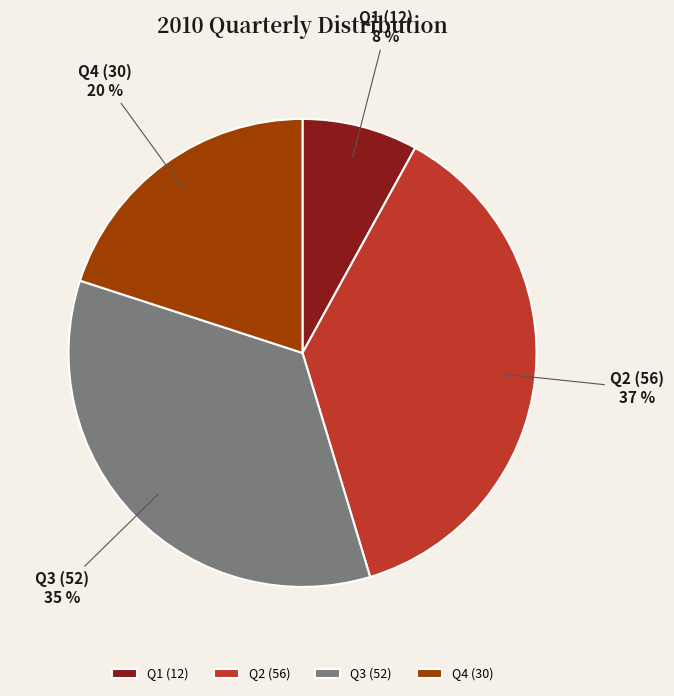

How many segments does this pie chart have?

4